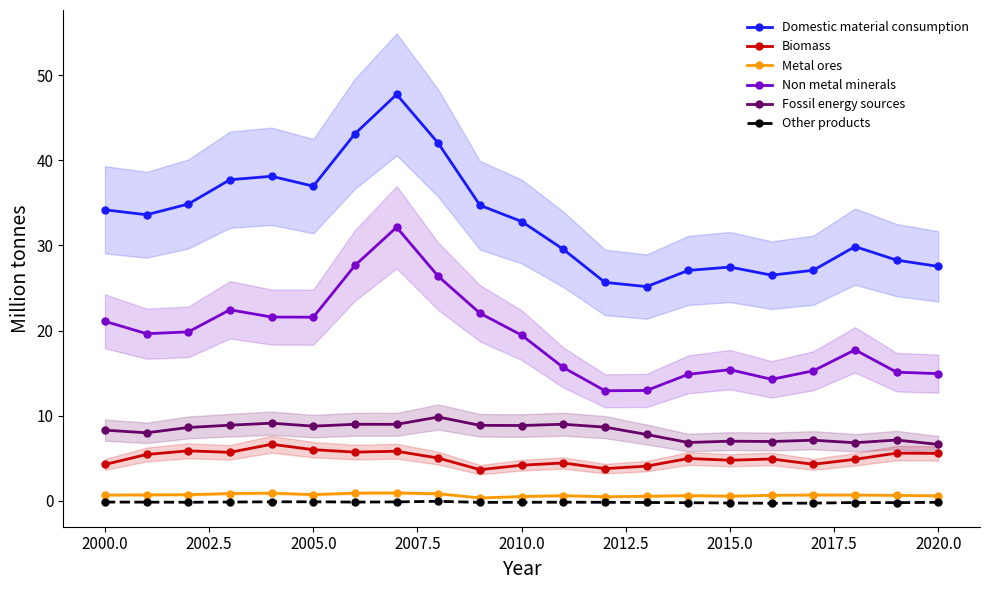

Does the chart display data point markers on the line(s)?

Yes